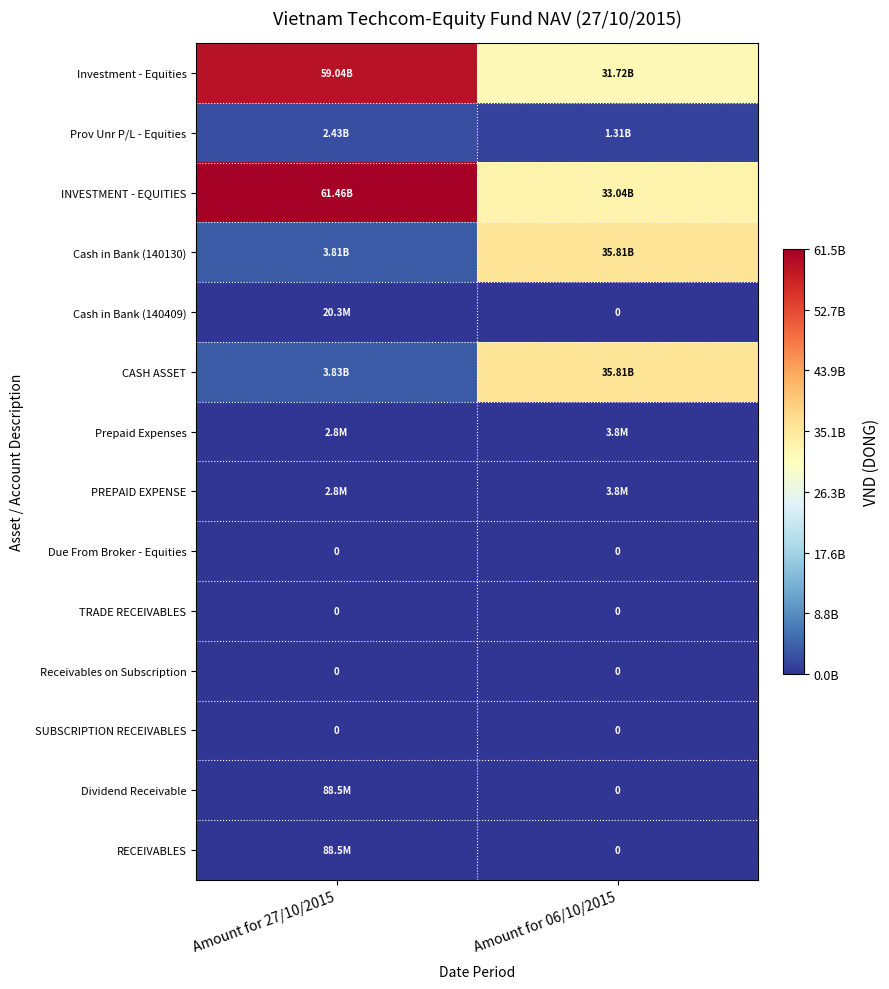

The value of RECEIVABLES at Amount for 27/10/2015 is 21560386. True or false?

False